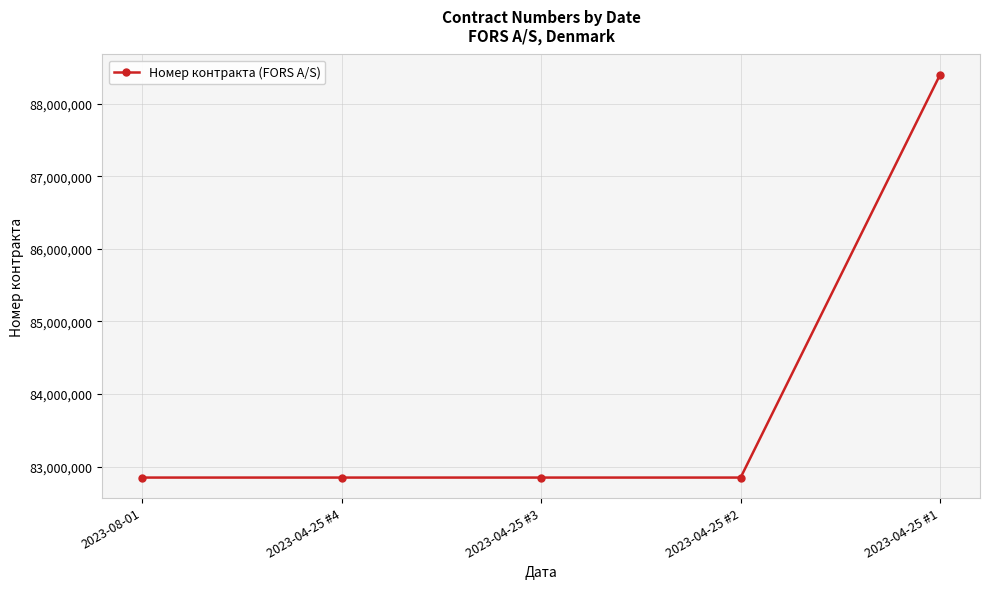

What is the label of the 4th point from the left?

2023-04-25 #2